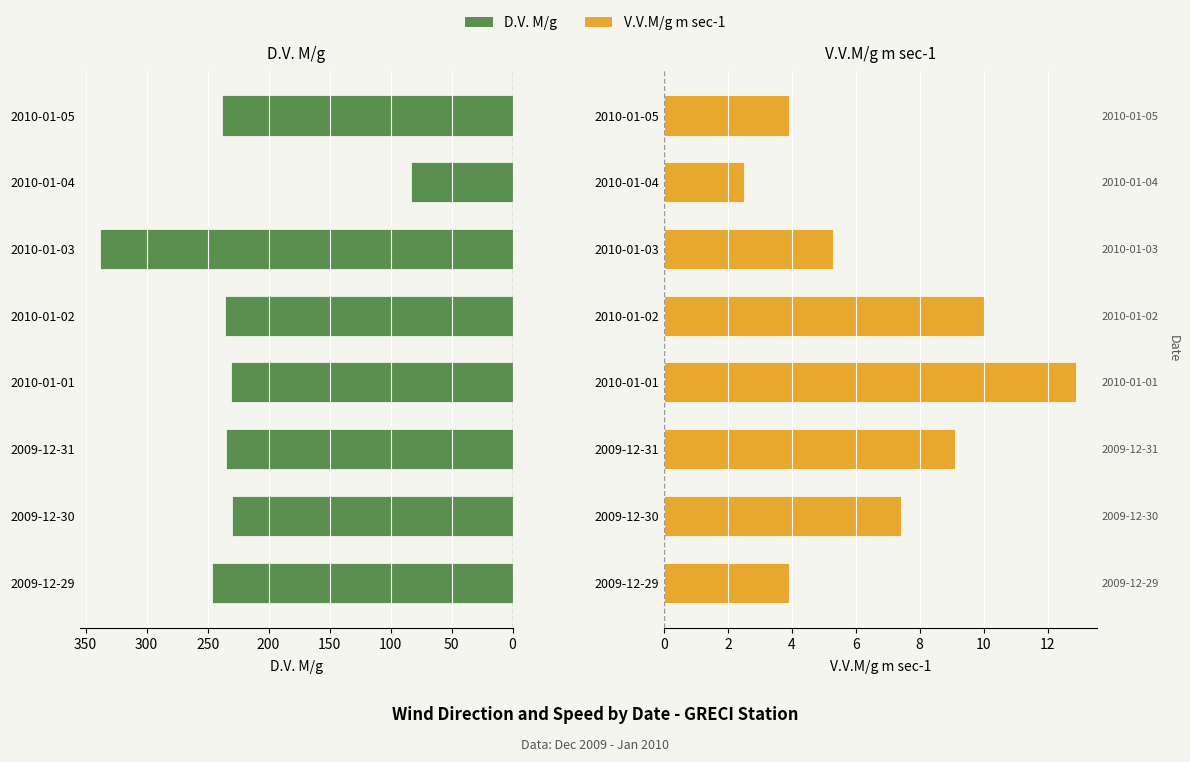

At how many categories does at least one series exceed 178?

7